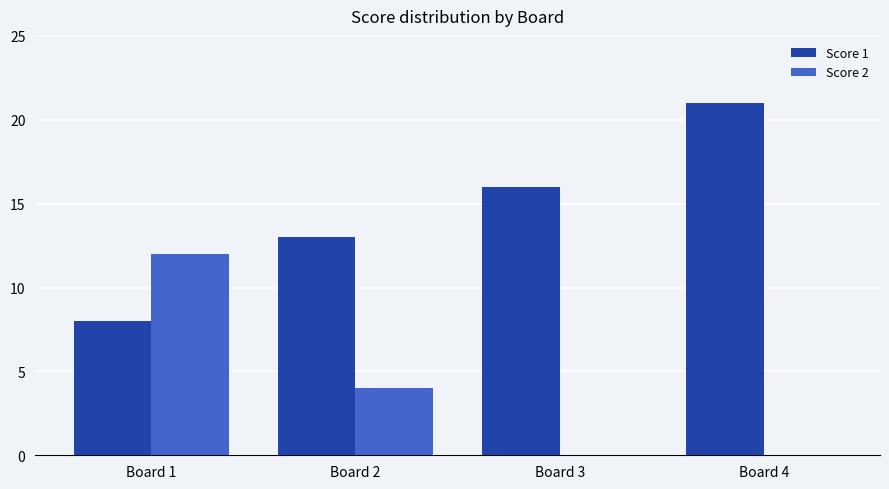

What are all the series names shown in the legend?

Score 1, Score 2